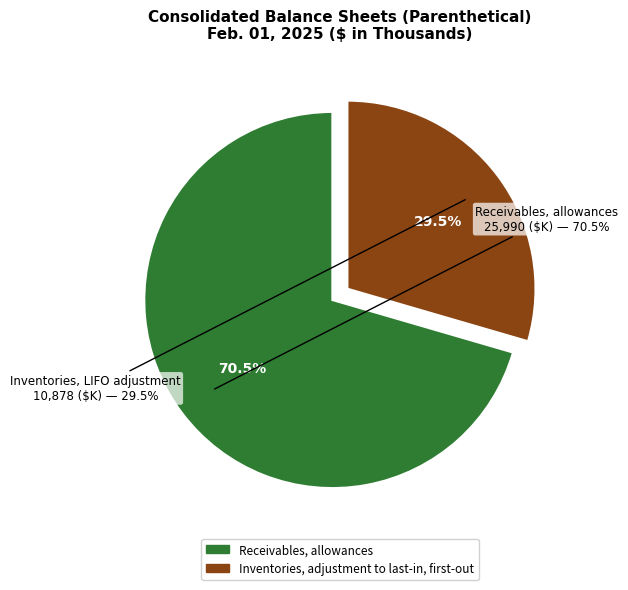

What is the smallest slice in the pie chart?

Inventories, adjustment to last-in, first-out